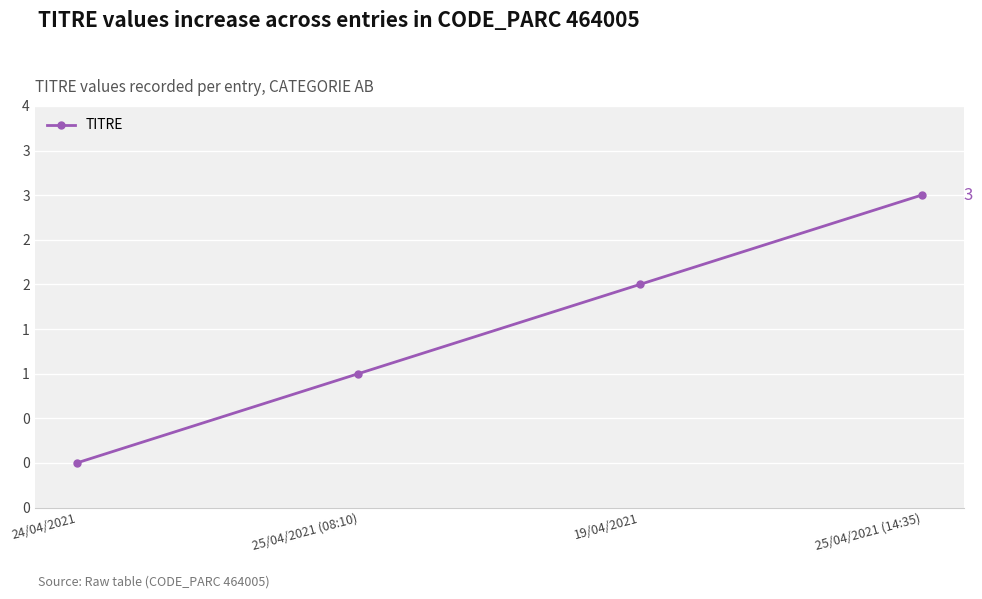

Is this an area chart (filled region under the line)?

No